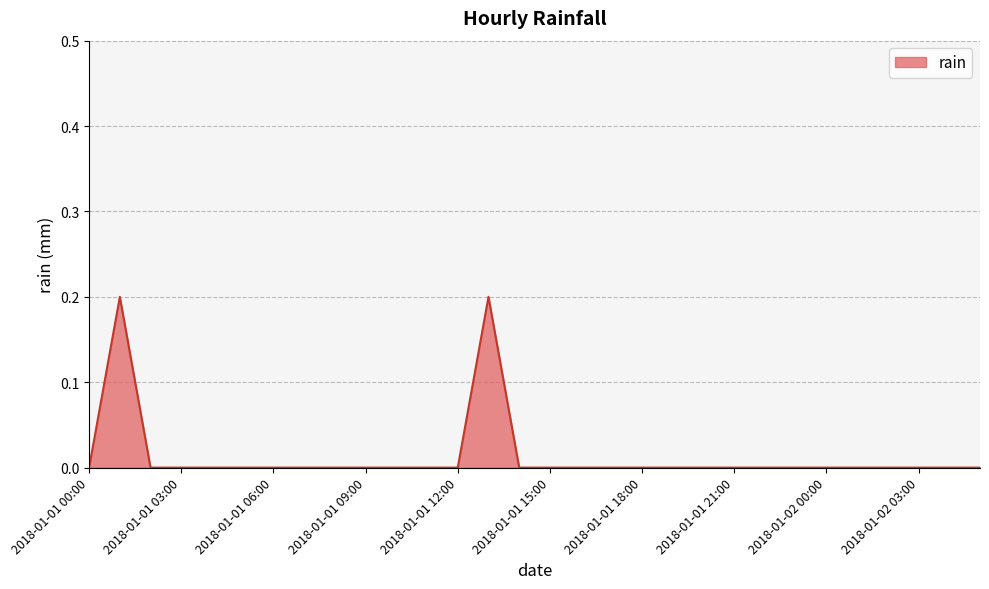

Is this an area chart (filled region under the line)?

Yes